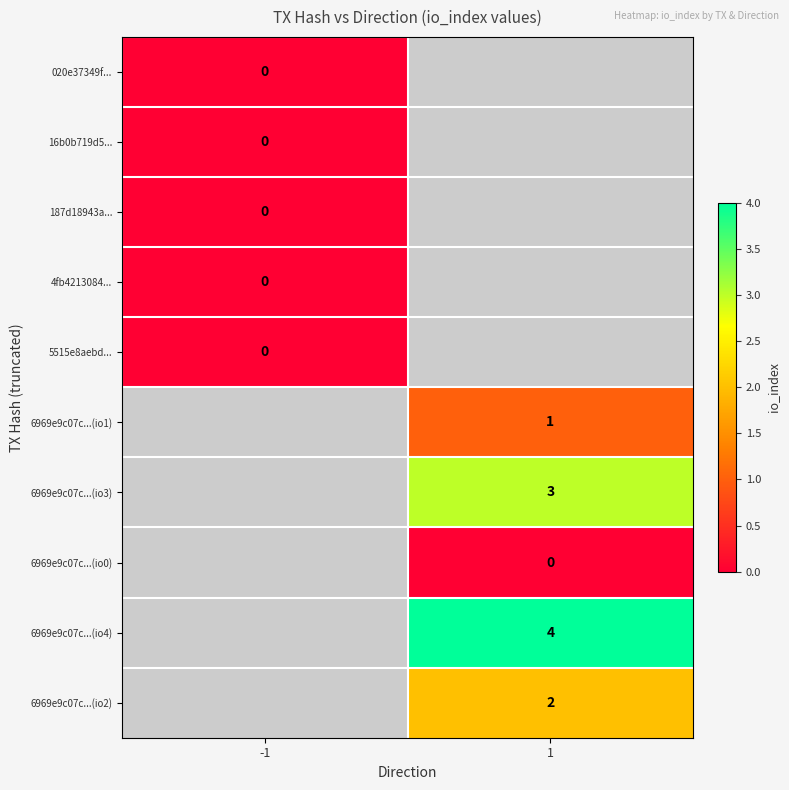

Is it true that 6969e9c07c...(io3) equals 2 at 1?

False